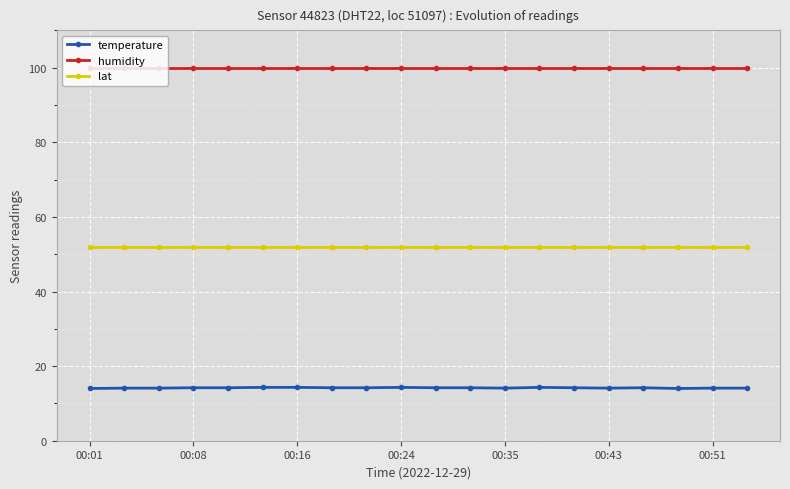

True or false: humidity and lat intersect in this chart.

False